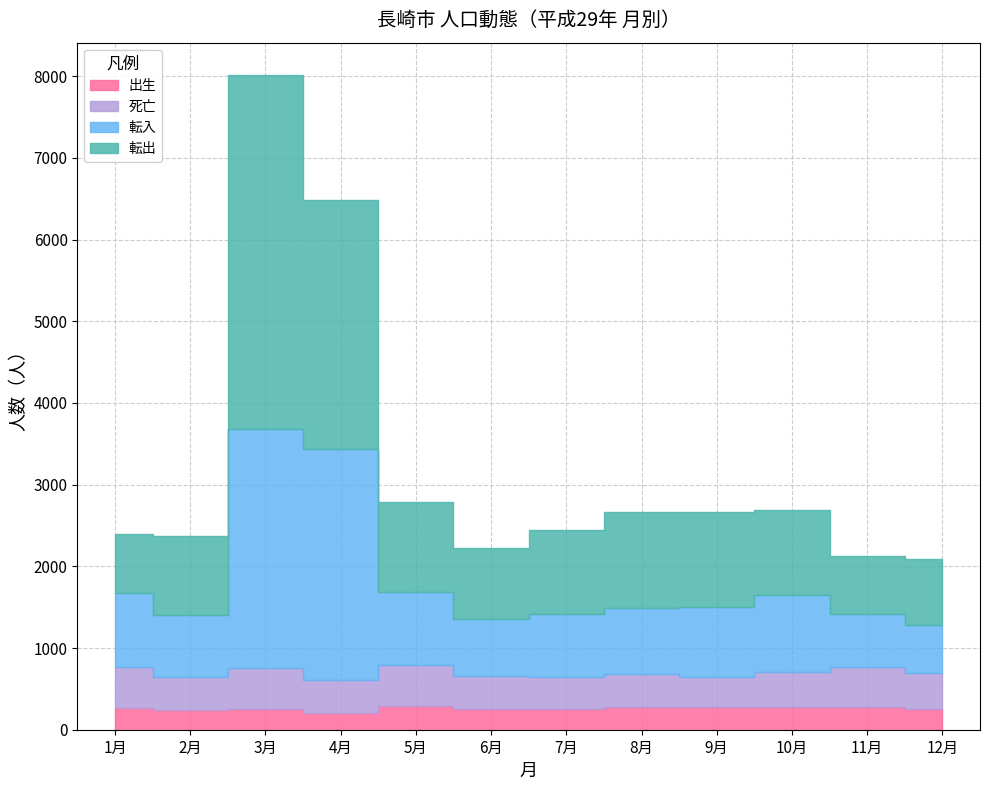

At how many categories does at least one series exceed 1894?

2